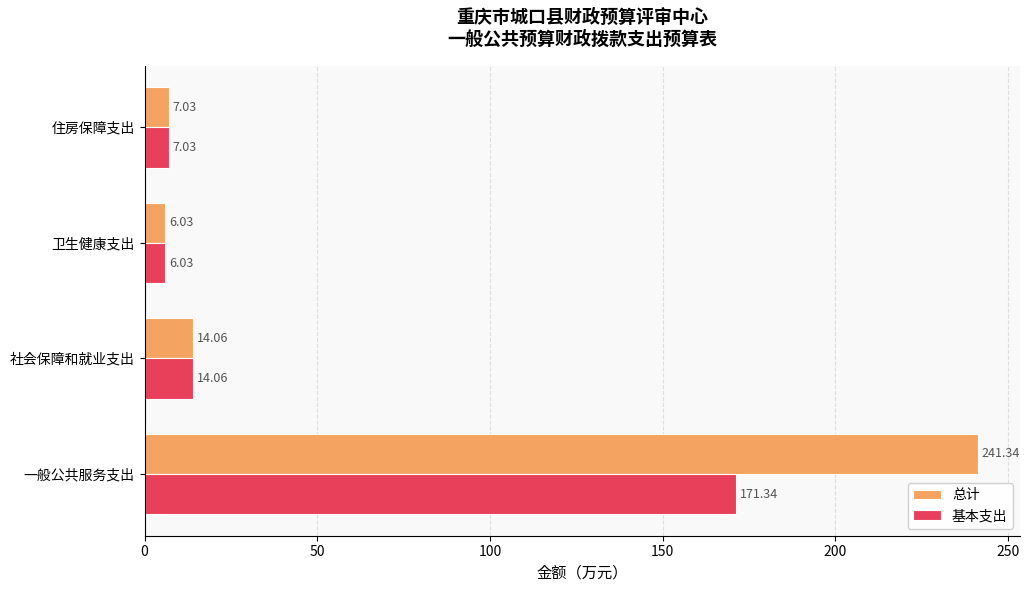

What is the difference between the highest and lowest values at 一般公共服务支出?

70.0